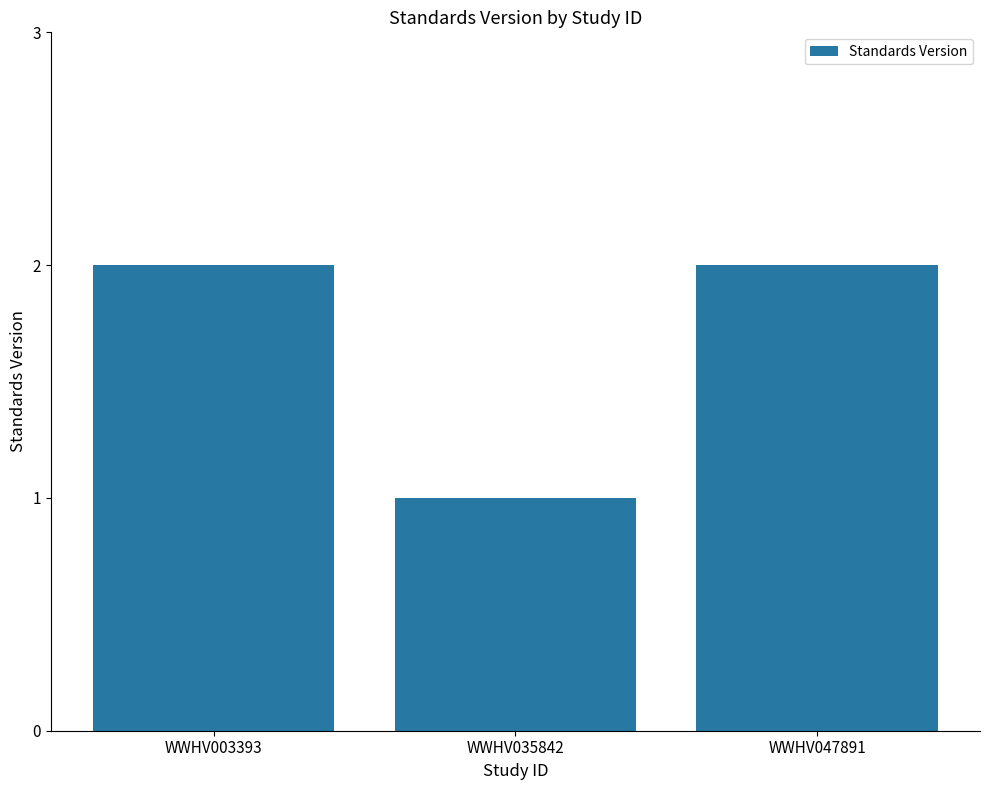

Which has a higher value, WWHV035842 or WWHV047891?

WWHV047891